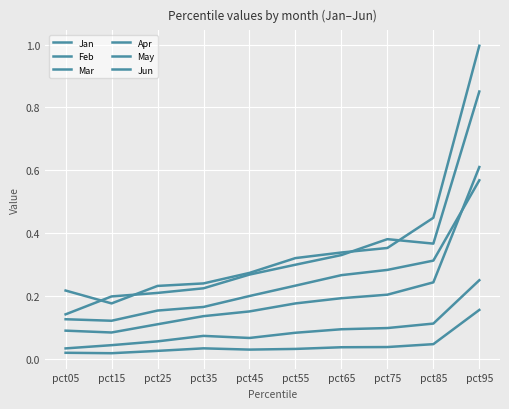

Which series changed the most between pct25 and pct65?

Feb